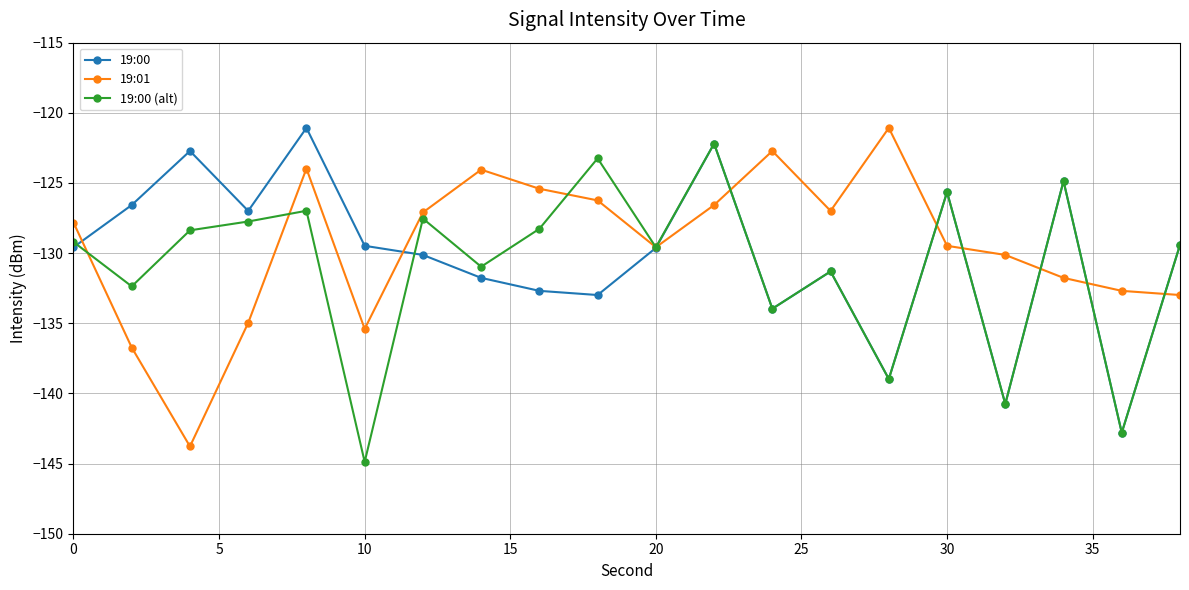

What is the greatest value displayed?

-121.1